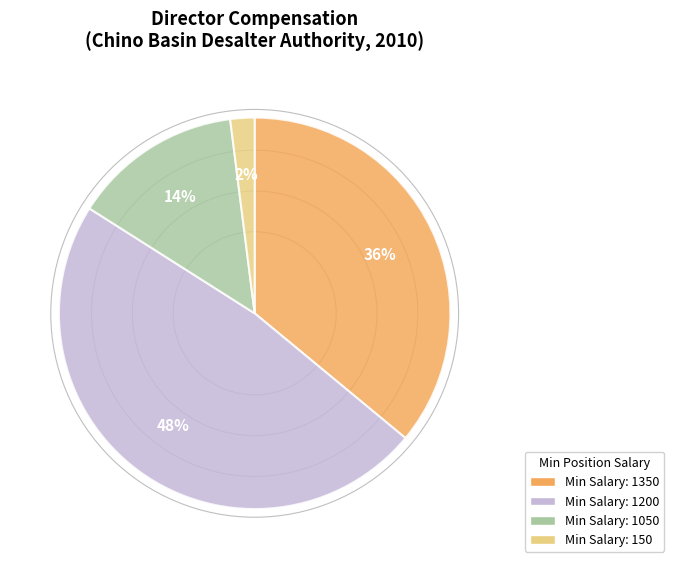

To the nearest percent, what is the difference between the largest and smallest slice percentages?

46%